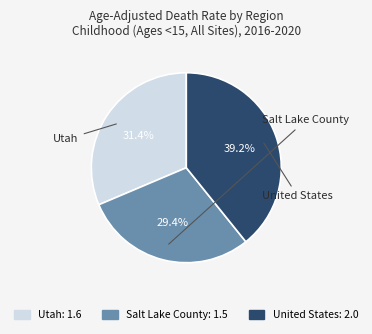

Does United States represent more than half of the total?

No